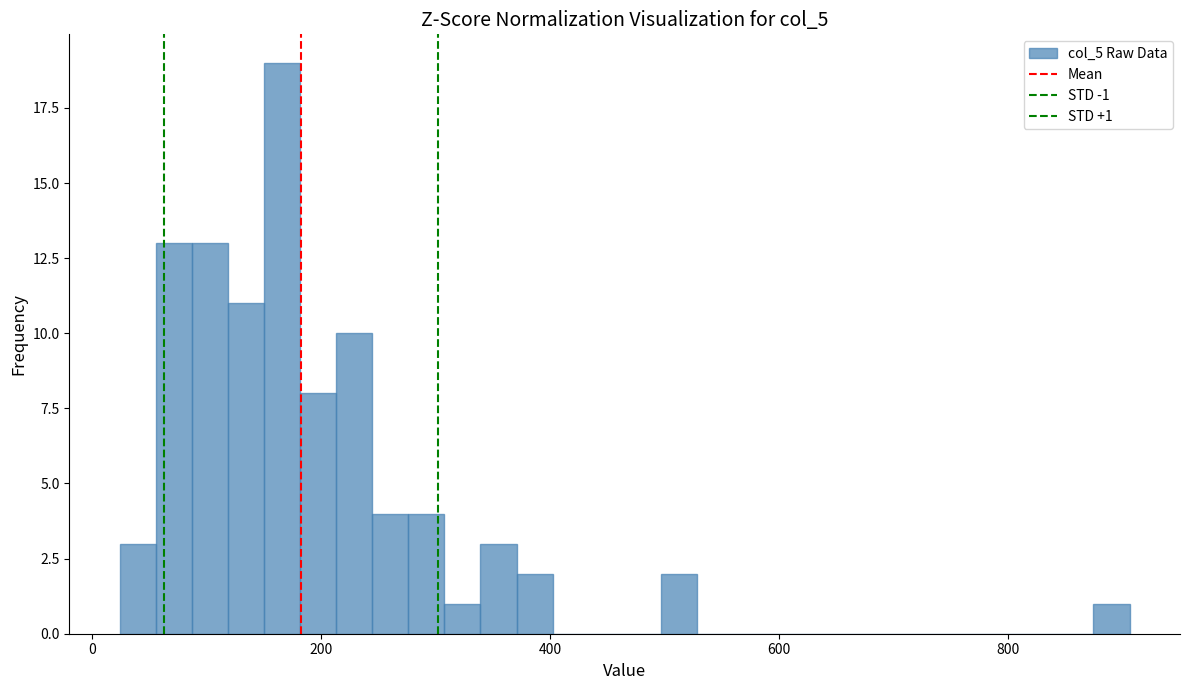

Read against the x-axis, roughly where is the centre of the tallest bar?

160